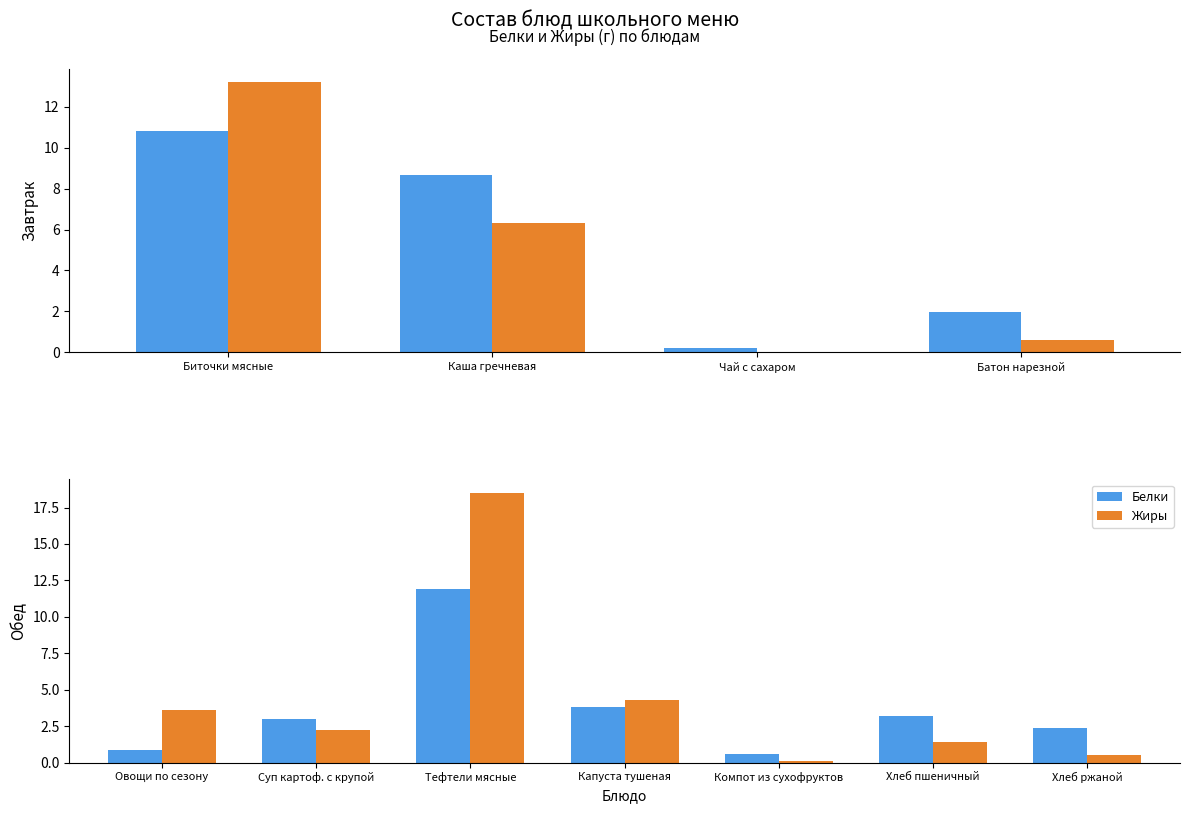

What are all the series names shown in the legend?

Белки, Жиры